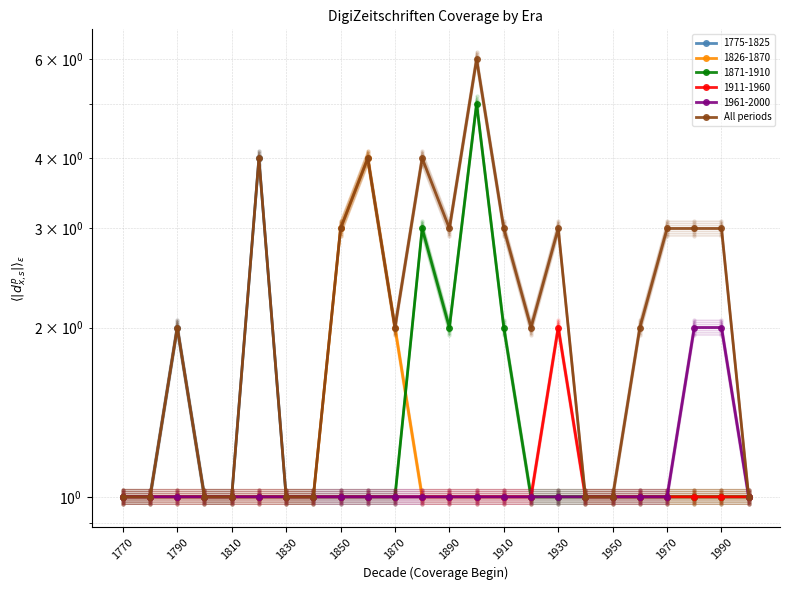

What is the average value?

2